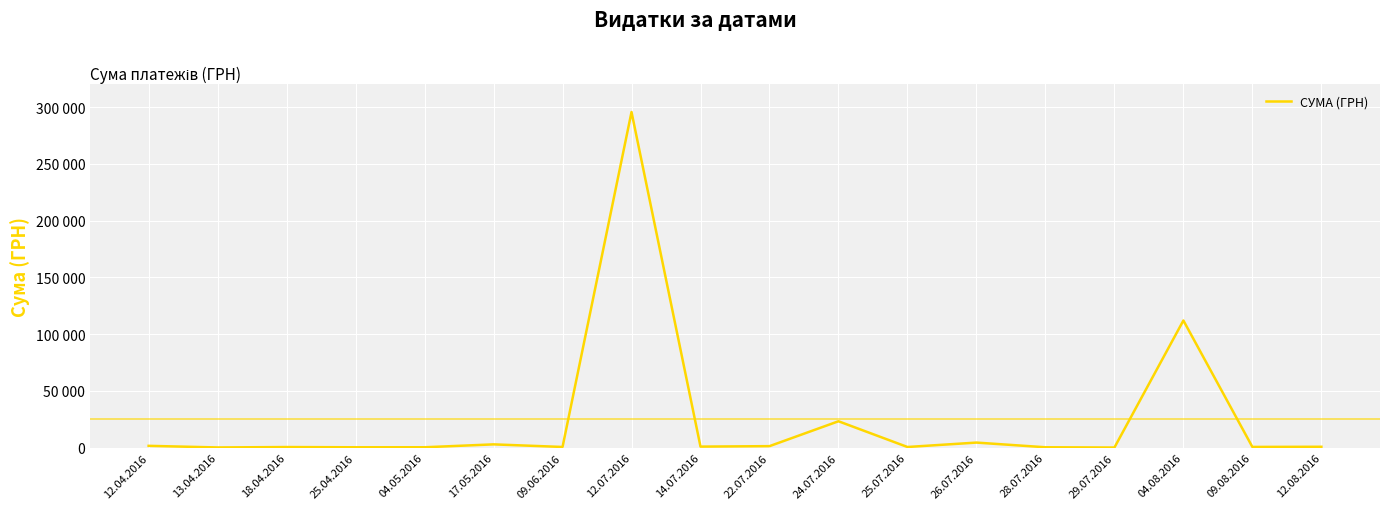

Reading left to right, extract all data points from this chart.

1592.4	173.9	527.8	323.2	339.4	2886.0	600.0	295638.6	909.1	1321.3	23239.2	574.6	4460.0	331.6	97.8	111990.4	633.1	775.0